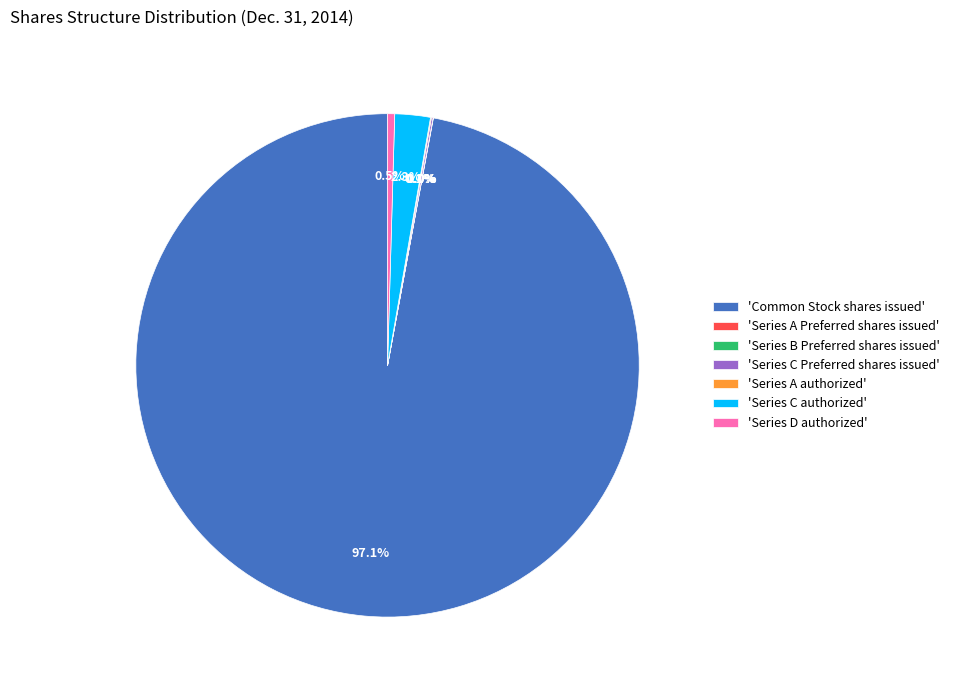

Which slice represents more than half of the pie?

Common Stock shares issued